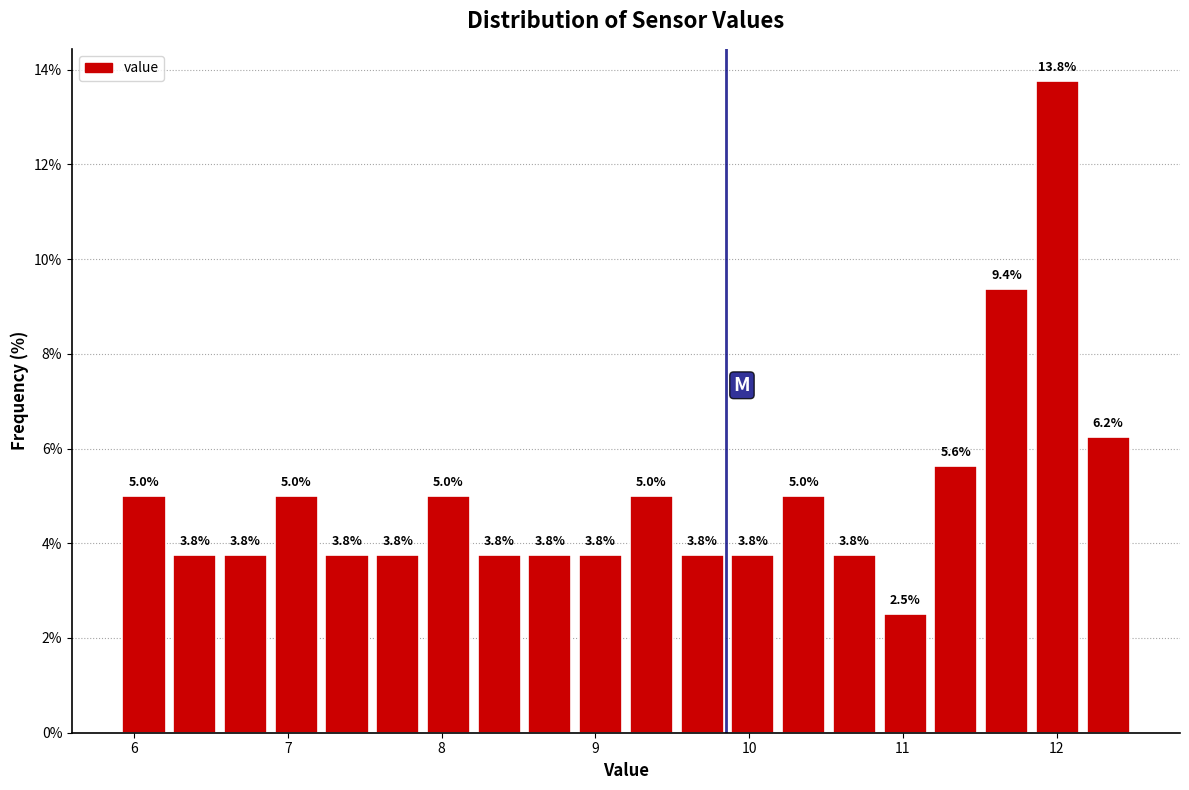

Around what value on the x-axis is the tallest bar? Give the approximate position of its centre, as read against the axis.

12.0